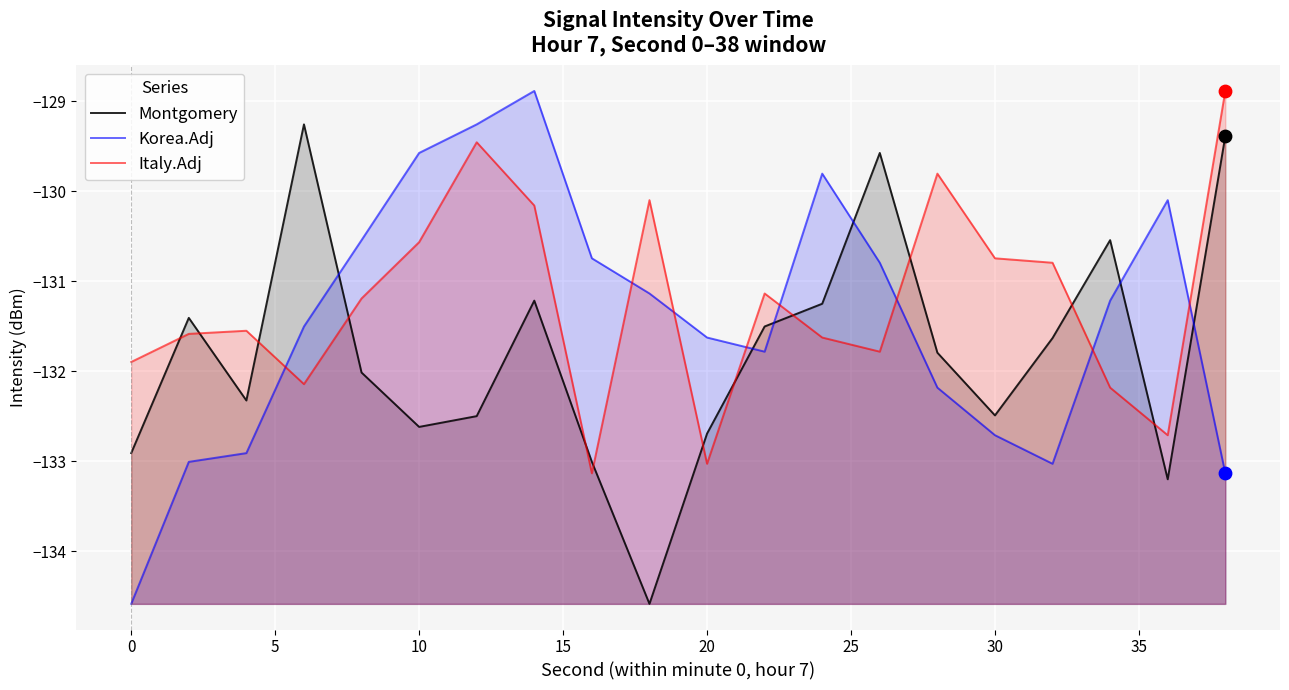

What are all the series names shown in the legend?

Montgomery, Korea.Adj, Italy.Adj